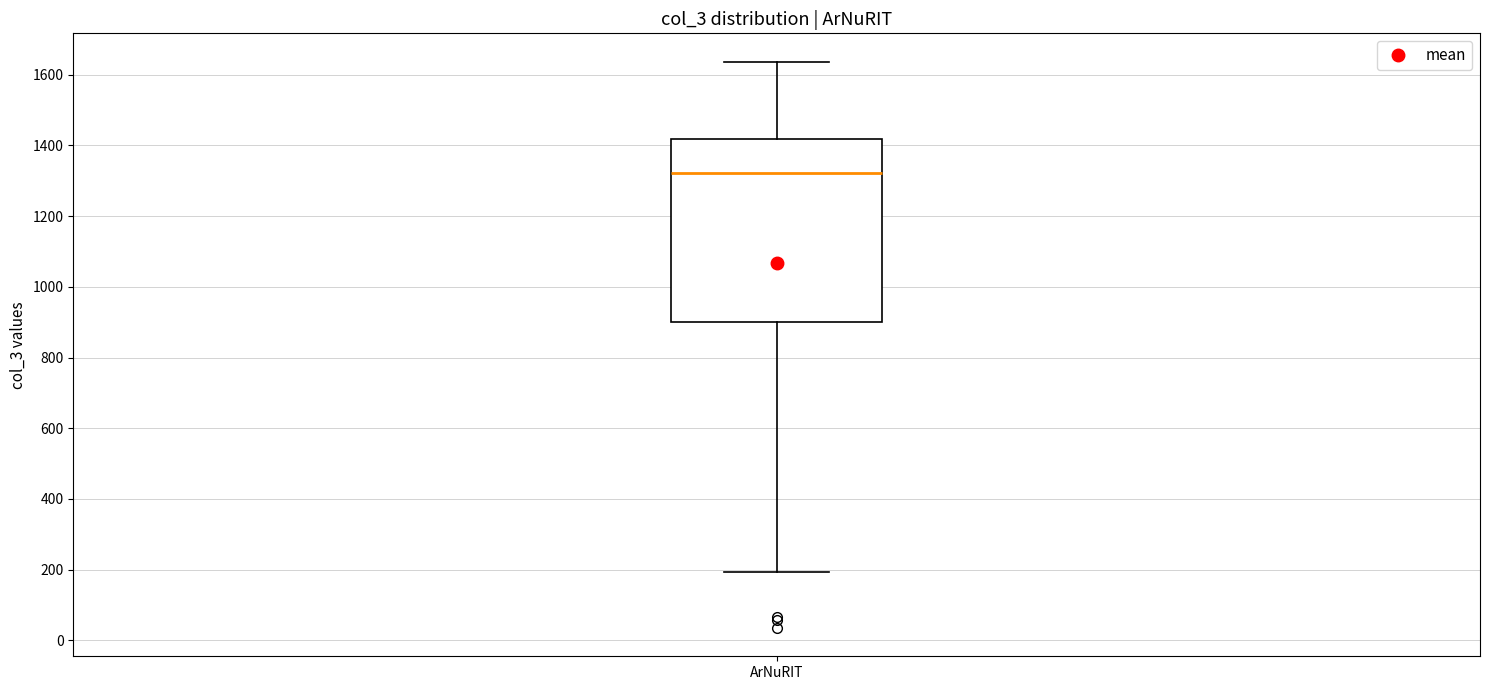

Transcribe this box plot: give where the median line is, the range the box spans, and where the two whiskers end, as read against the y-axis. The values are not printed on the chart, so give them approximately, as read against the axis.

median 1320, box 900 to 1420, whiskers 200 to 1640